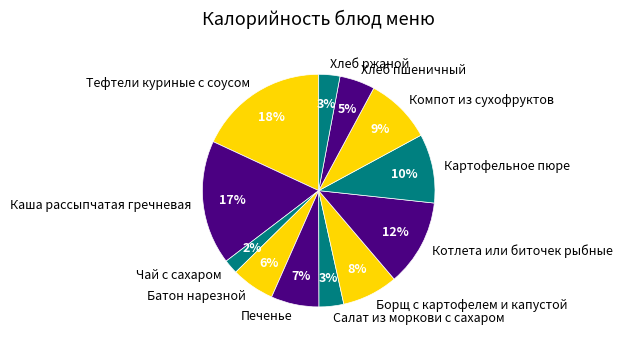

To the nearest percent, what portion does Тефтели куриные с соусом represent?

18%